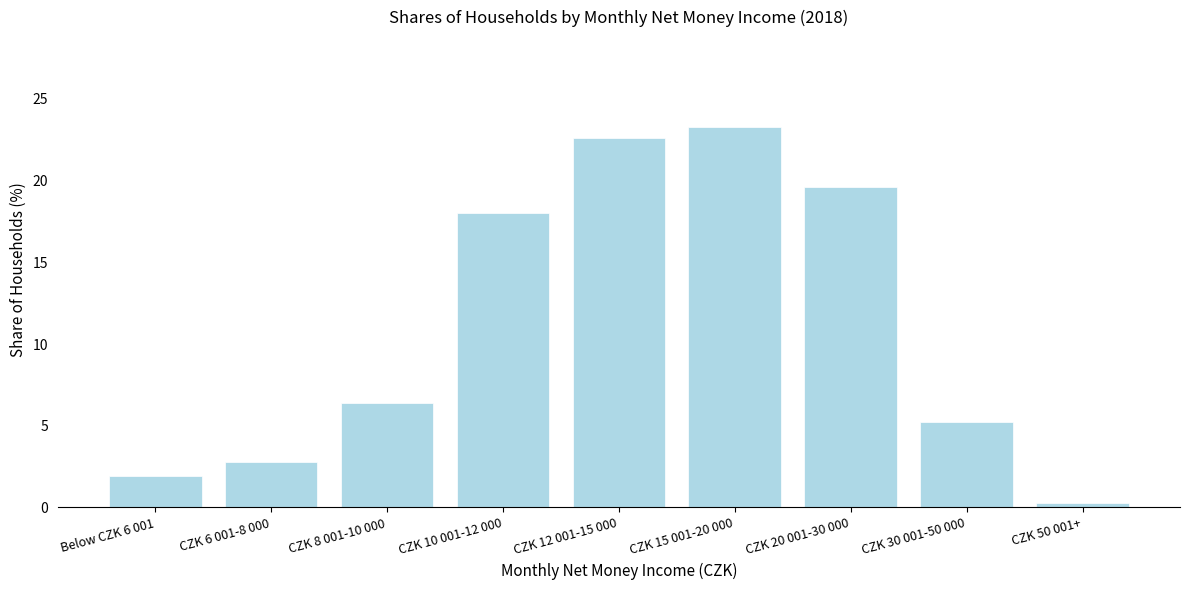

Reading right to left, what are all the values shown in this chart?

0.3	5.2	19.6	23.3	22.6	18.0	6.4	2.8	1.9